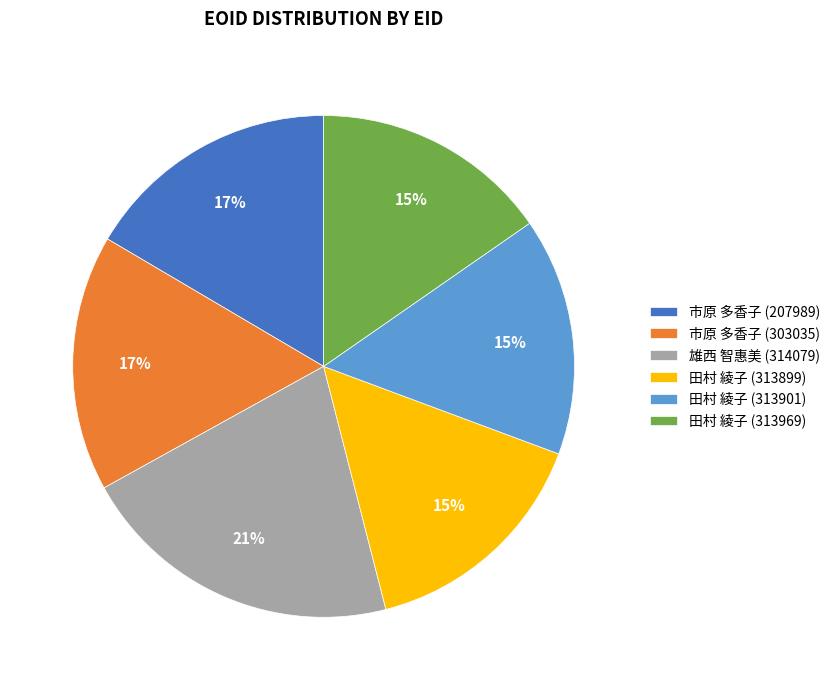

Combined, do 田村 綾子 (313969) and 雄西 智惠美 (314079) account for over 50%?

No